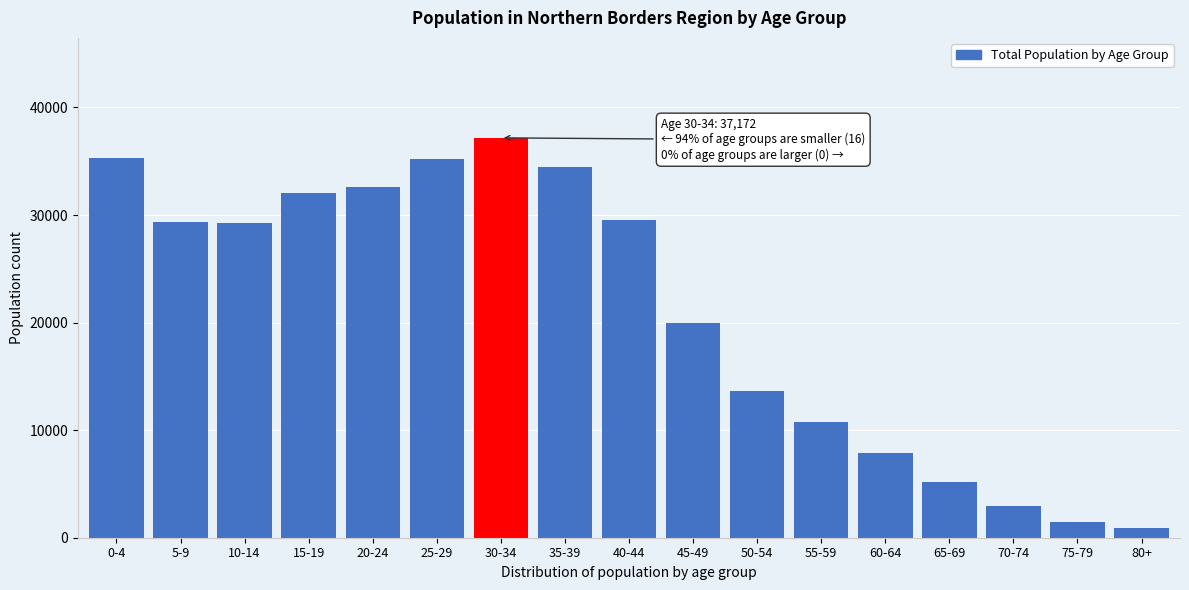

What is the average value?

21035